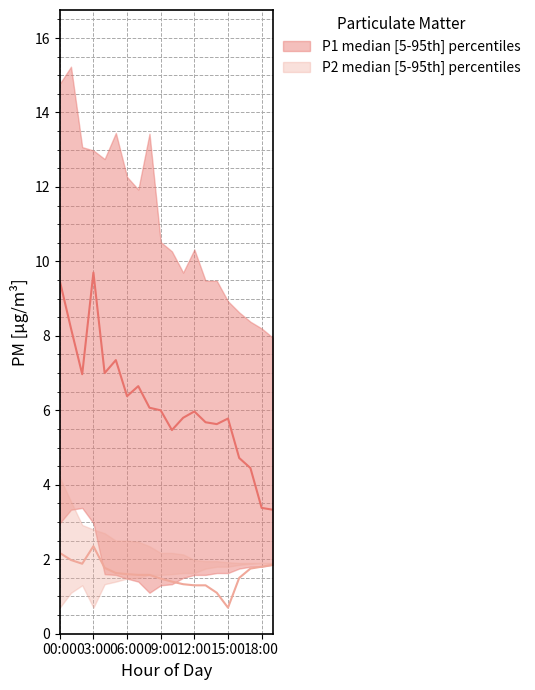

What is the maximum value shown in the chart?

15.2